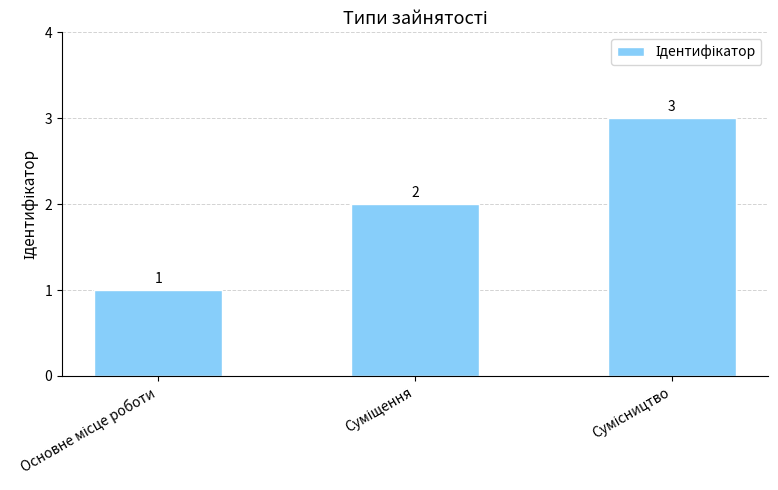

What is the average value?

2